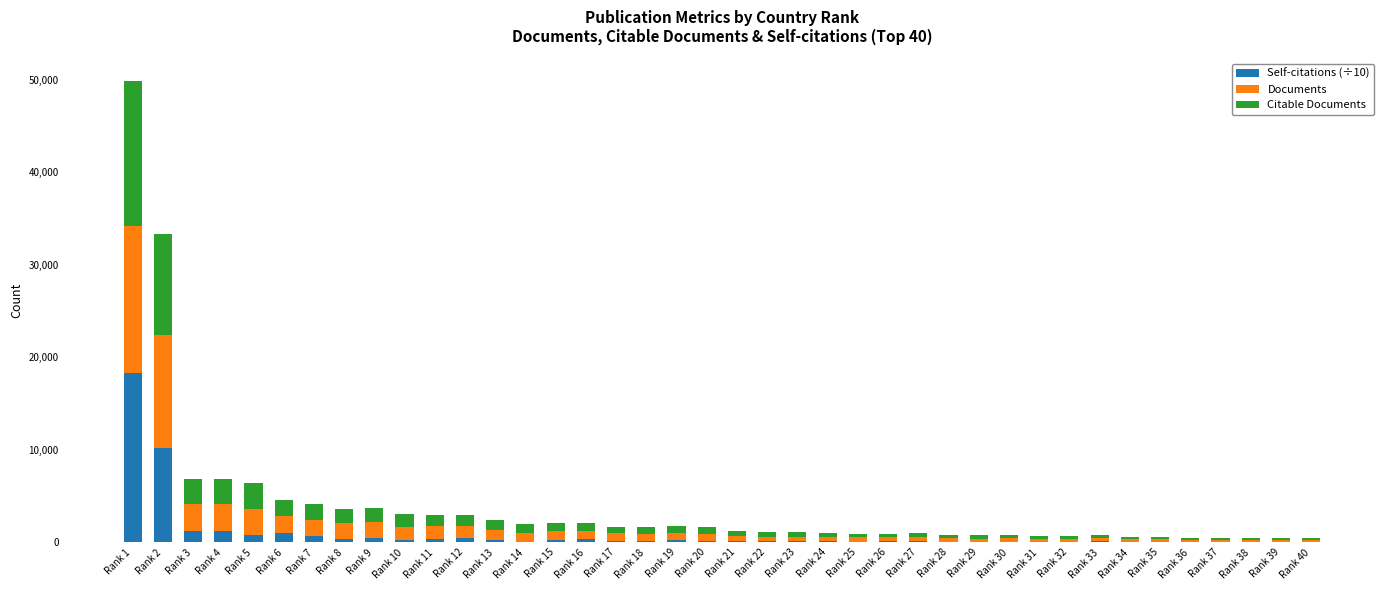

At which category is the sum across all series the highest?

Rank 1